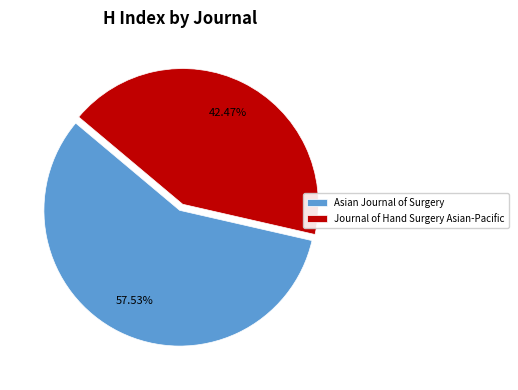

Between Journal of Hand Surgery Asian-Pacific and Asian Journal of Surgery, which is larger?

Asian Journal of Surgery